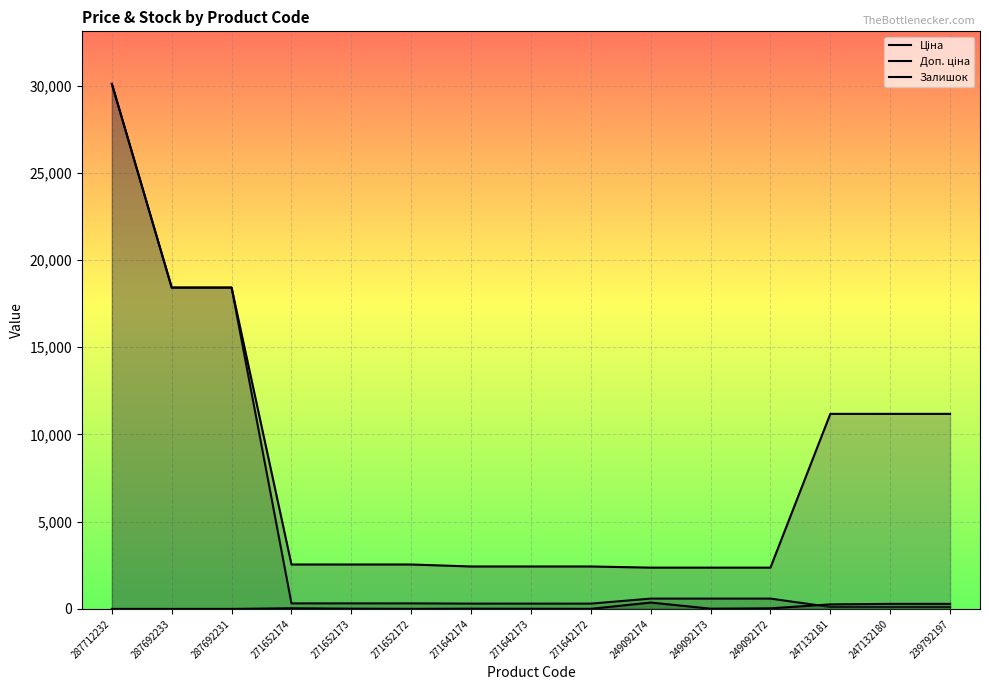

True or false: Залишок and Ціна cross at least once.

True